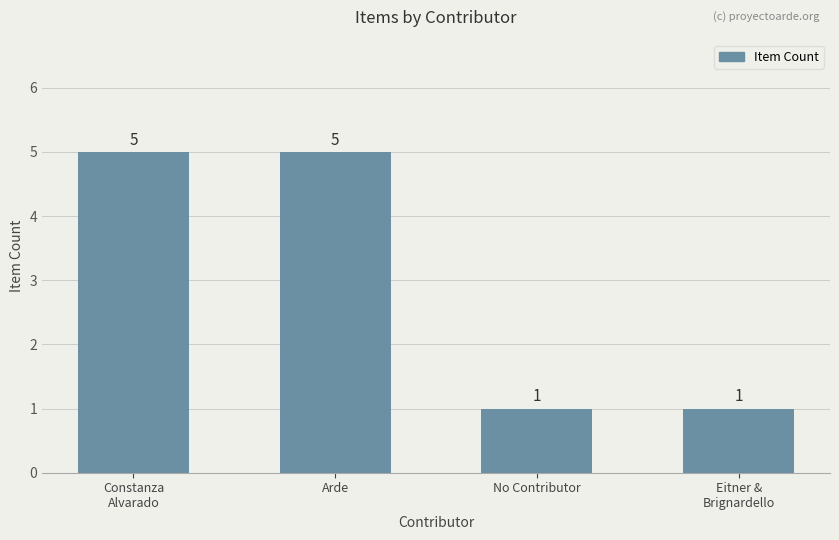

Count the values in the range 1 to 5.

4